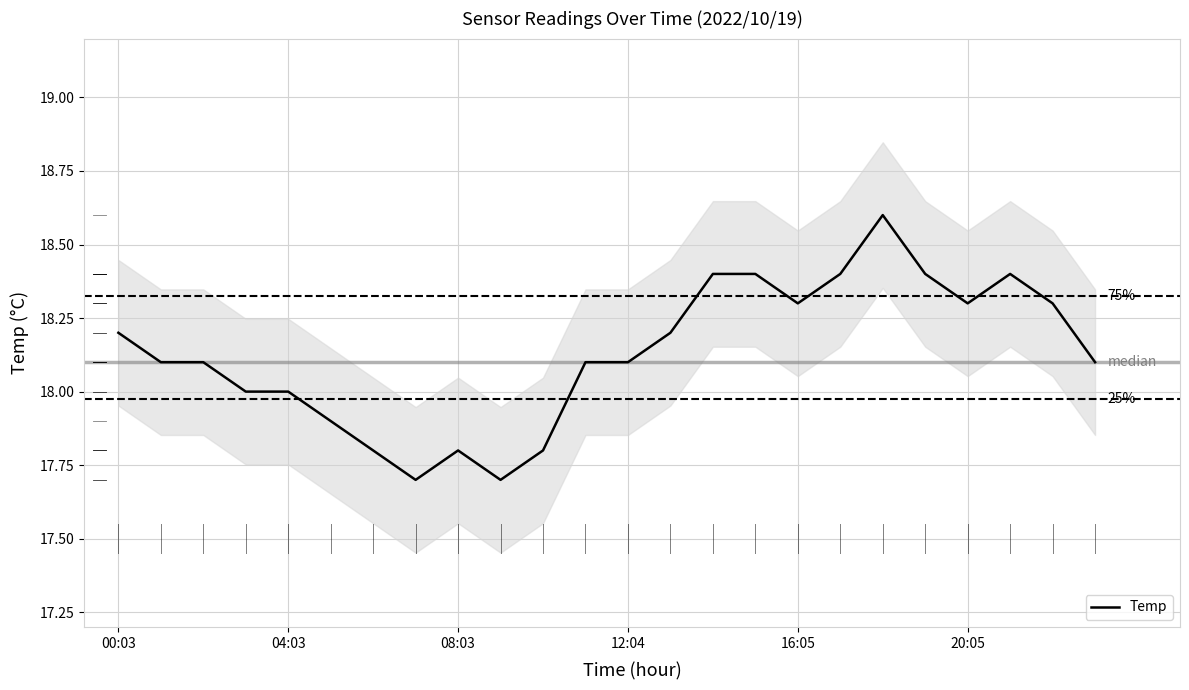

At which label does Humidity first exceed 74?

00:03